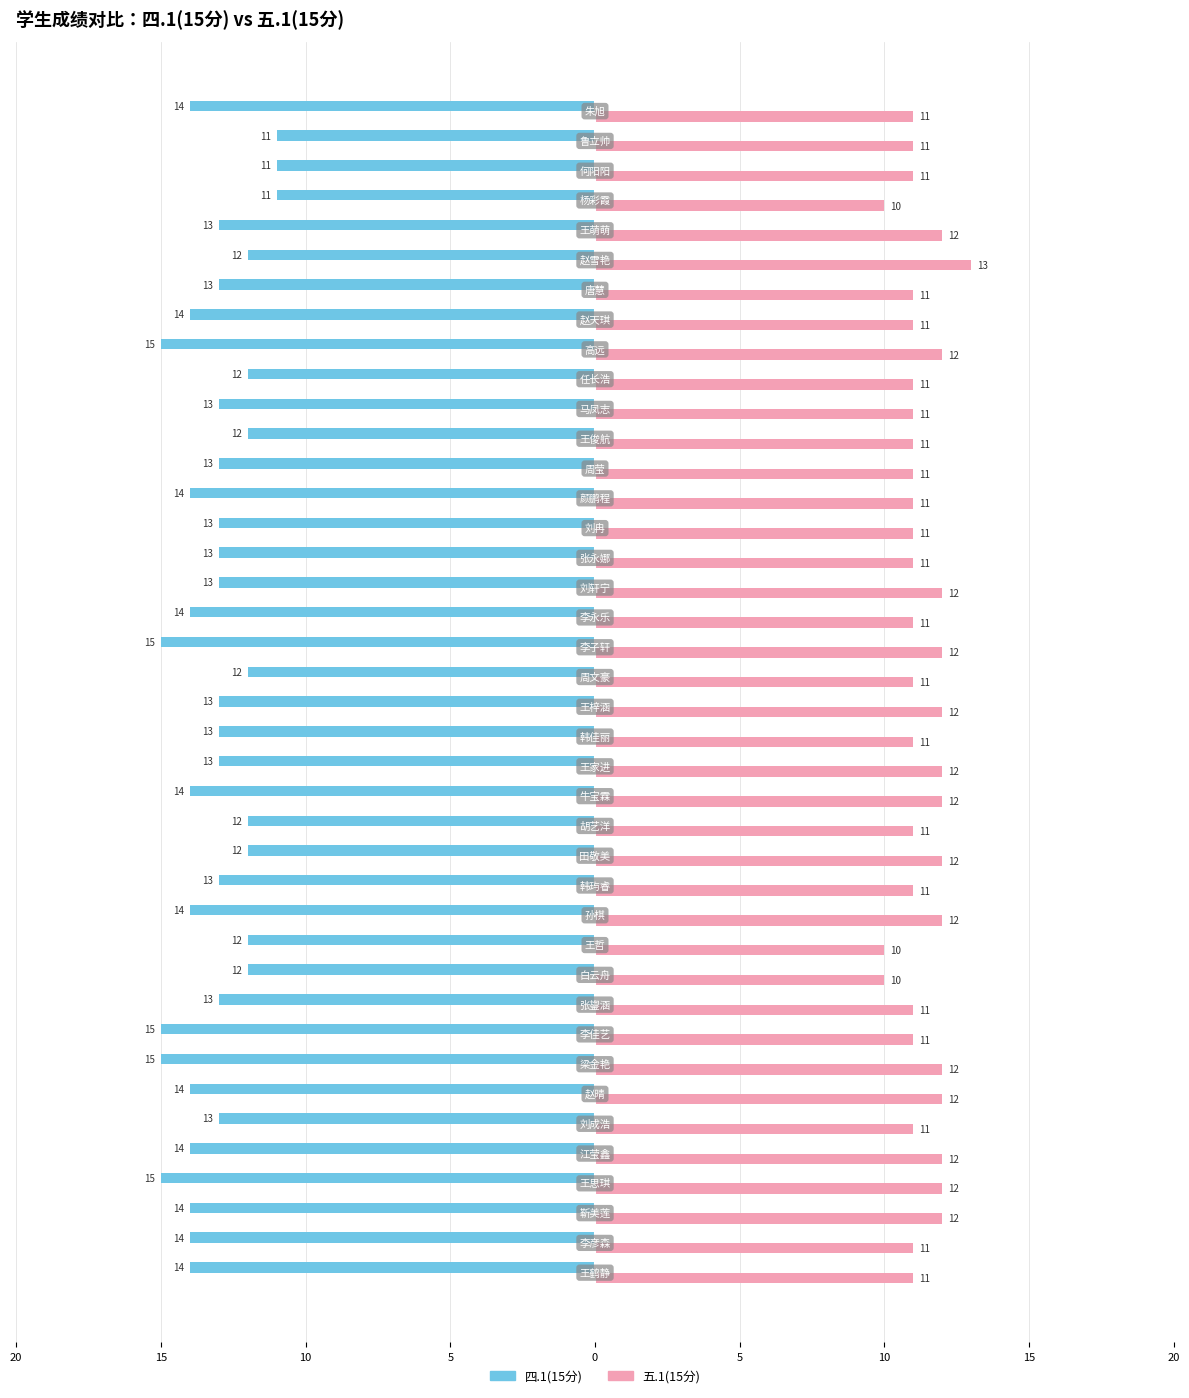

What is the value of the 四.1(15分) bar at the 28th from the left?

13